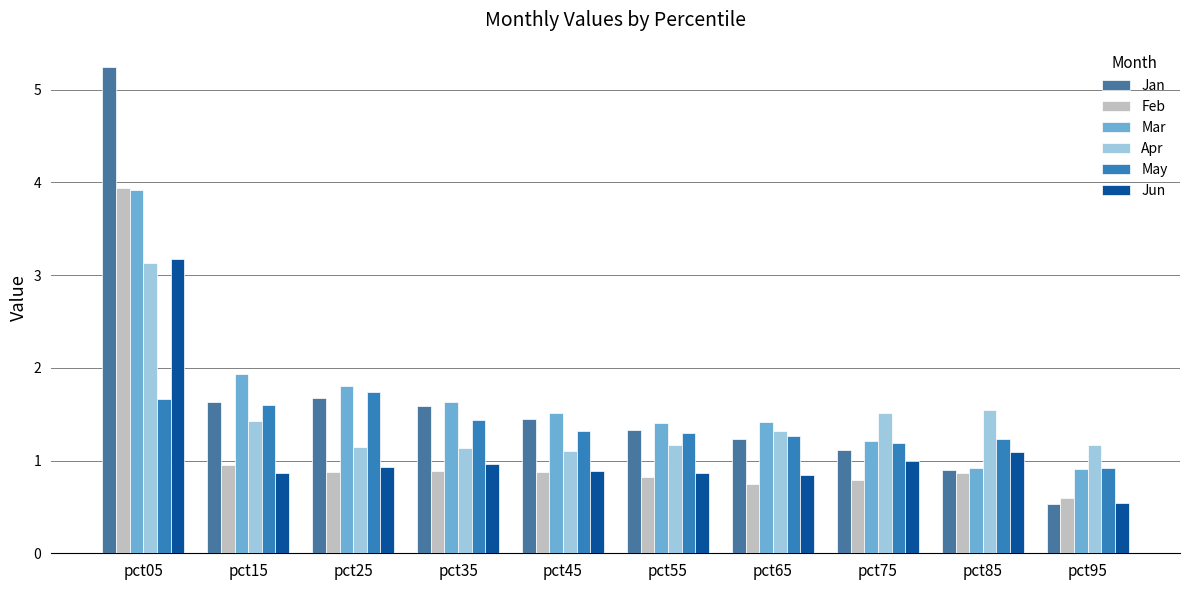

At which category is the sum across all series the highest?

pct05